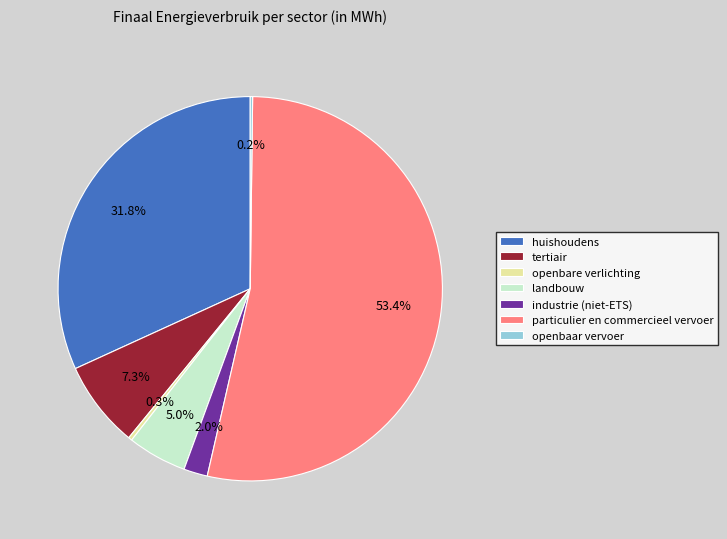

Do landbouw and tertiair together represent more than half of the pie?

No